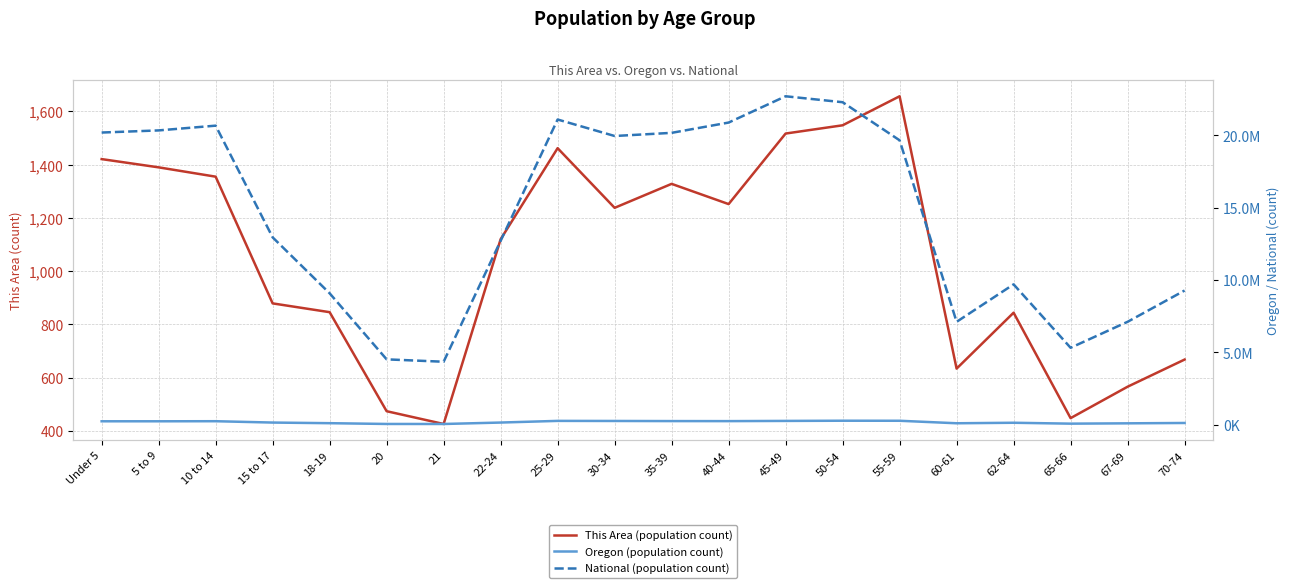

At which category does Oregon (population count) reach its first local peak?

10 to 14